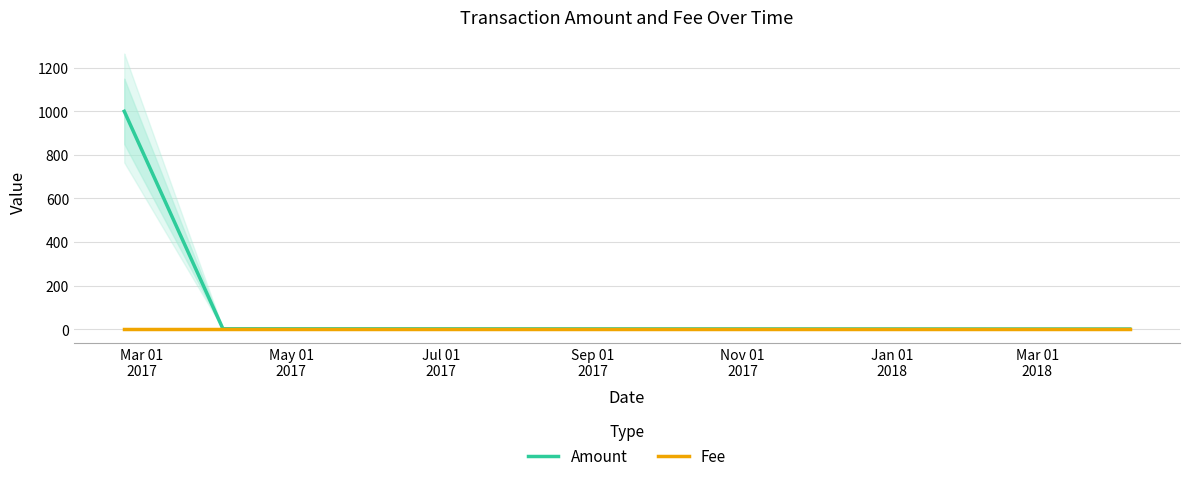

Rank the series at Mar 01
2017 from highest to lowest value.

Amount, Fee